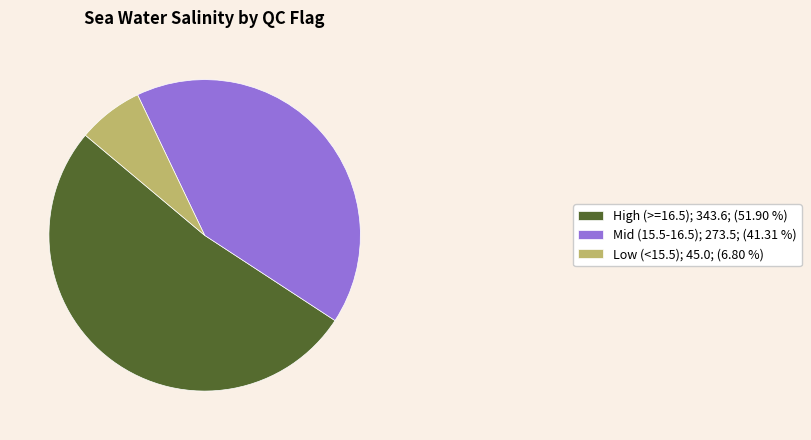

Does any single category account for the majority?

Yes